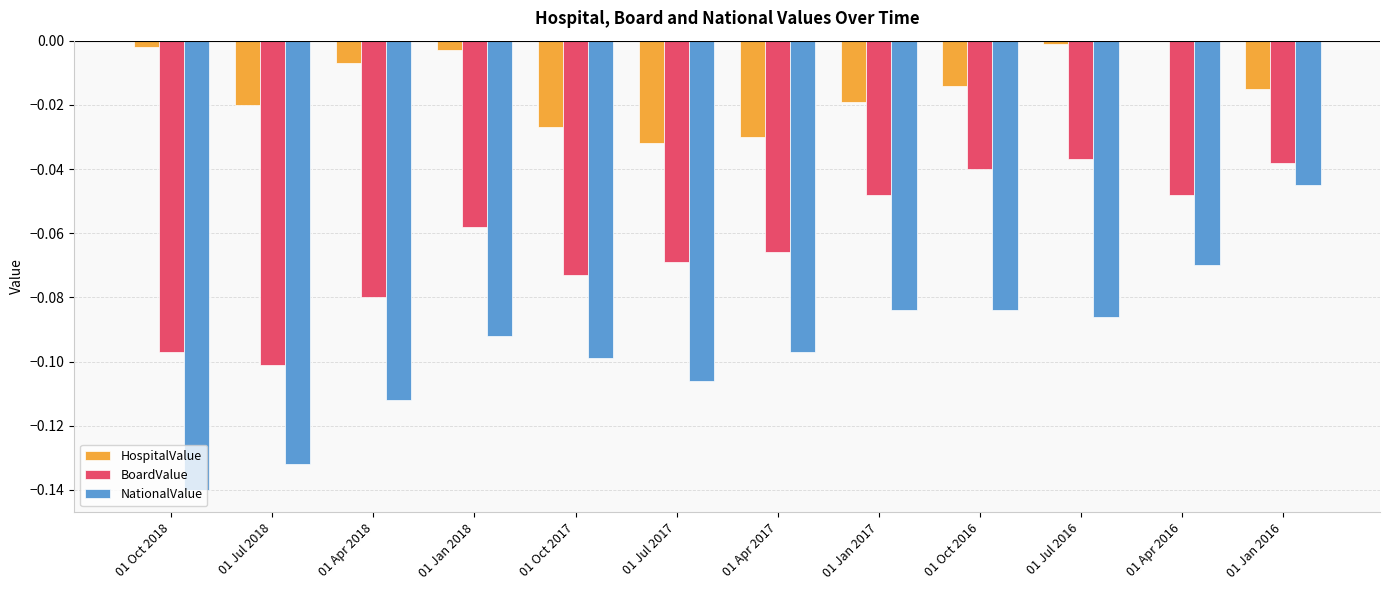

At which category is the sum across all series the highest?

01 Jan 2016